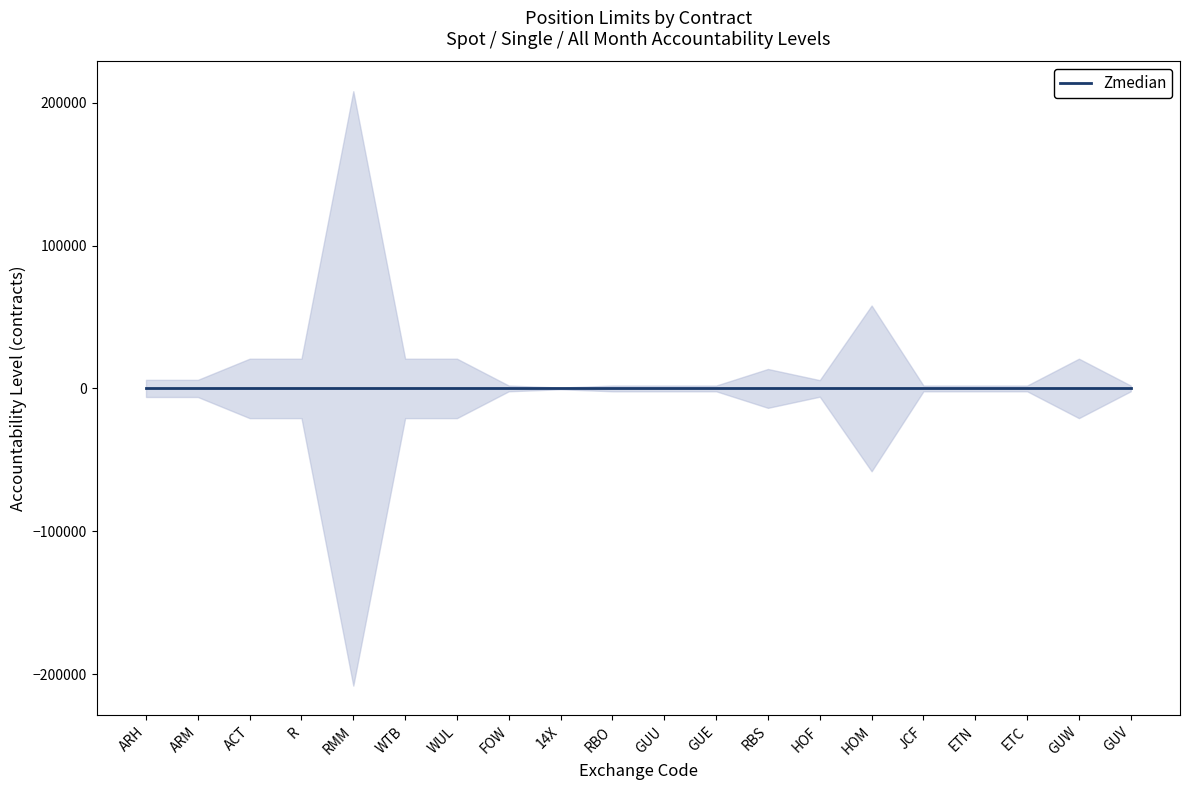

What is the average value of the Single Month Accountability Level series?

10450